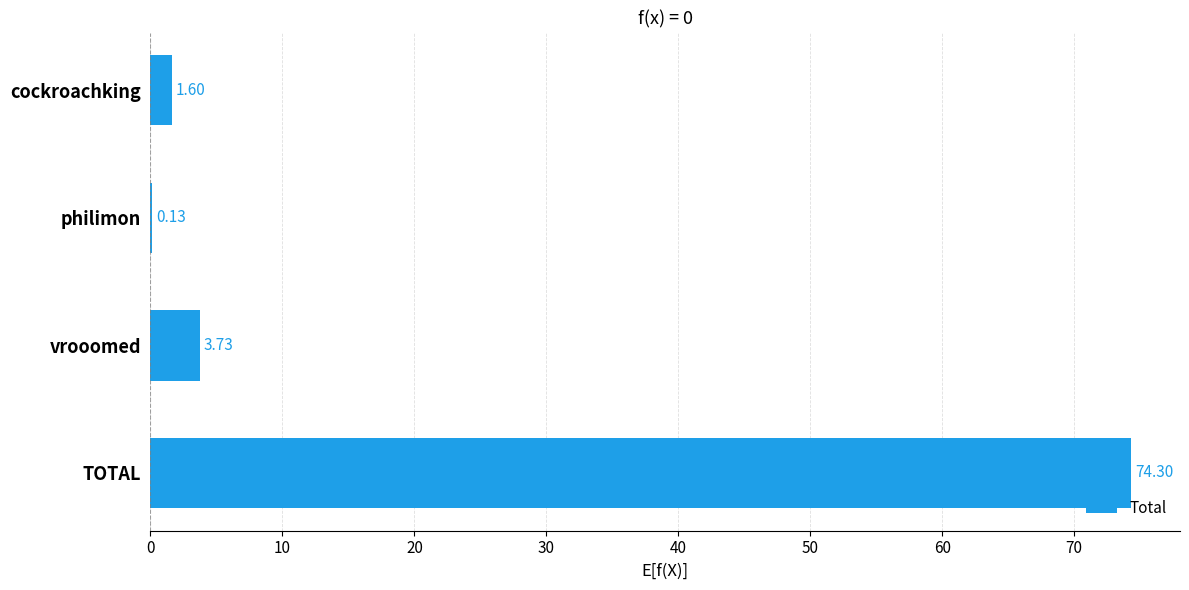

What is the sum of all values?

79.8